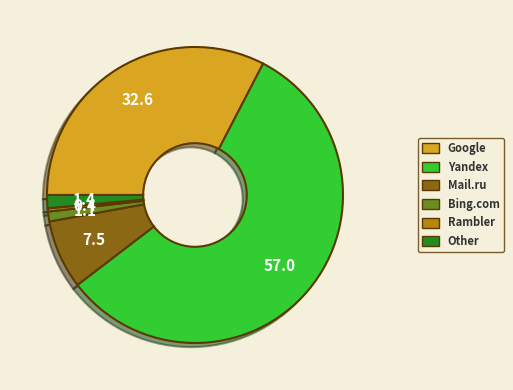

True or false: Mail.ru accounts for 8% of the total.

True